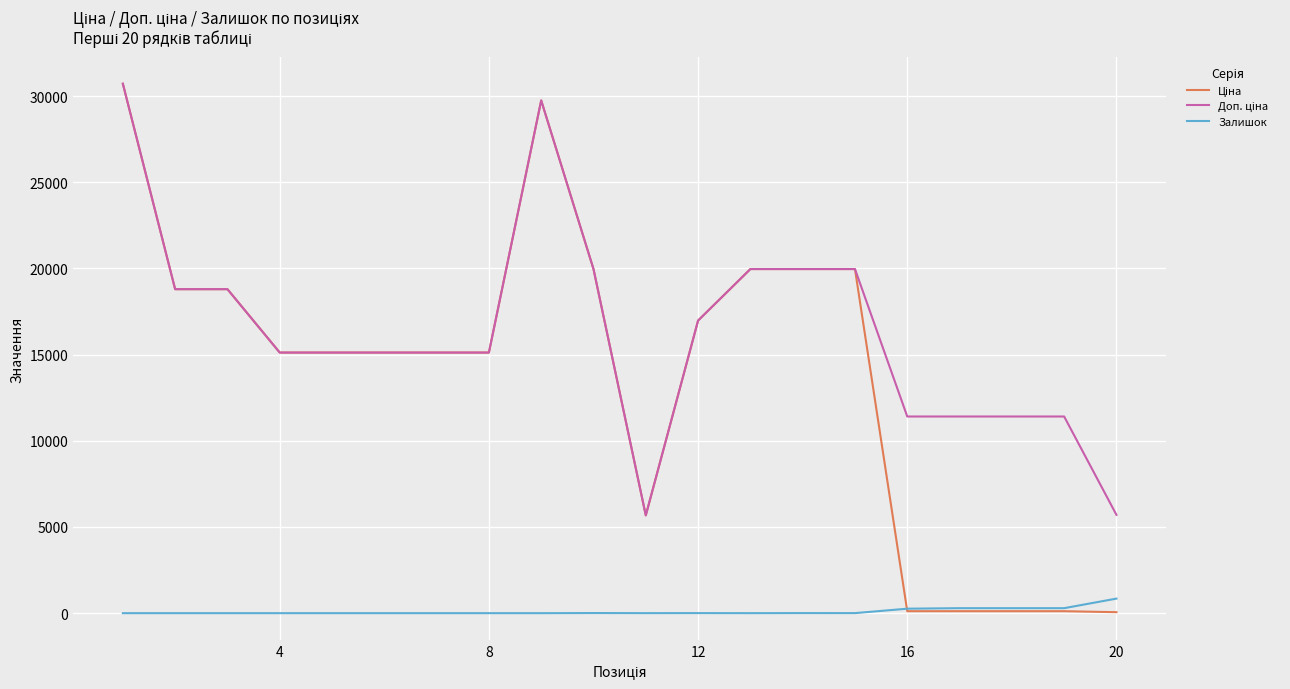

True or false: Залишок and Ціна cross at least once.

True